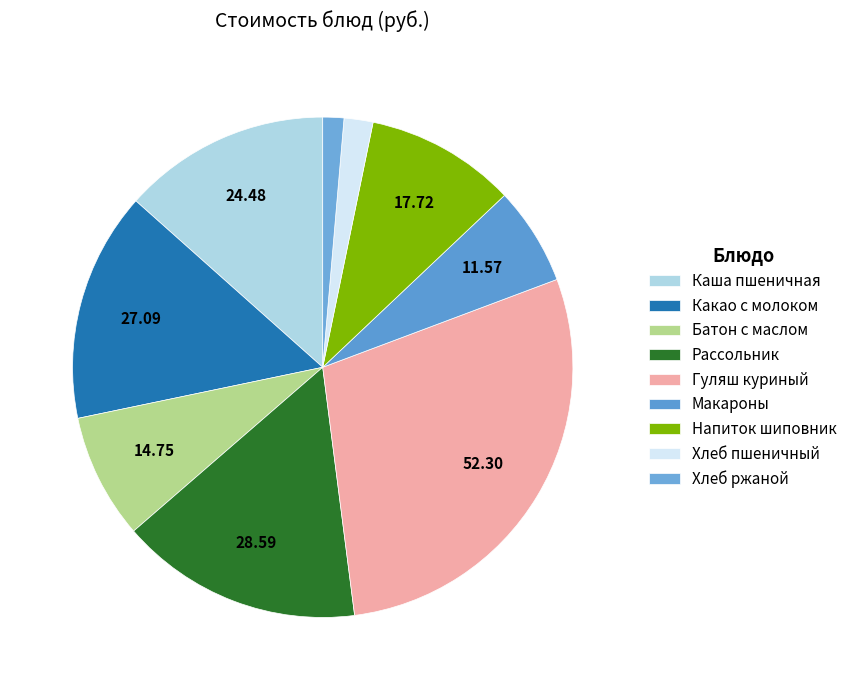

To the nearest percent, what is the difference between the largest and smallest slice percentages?

27%